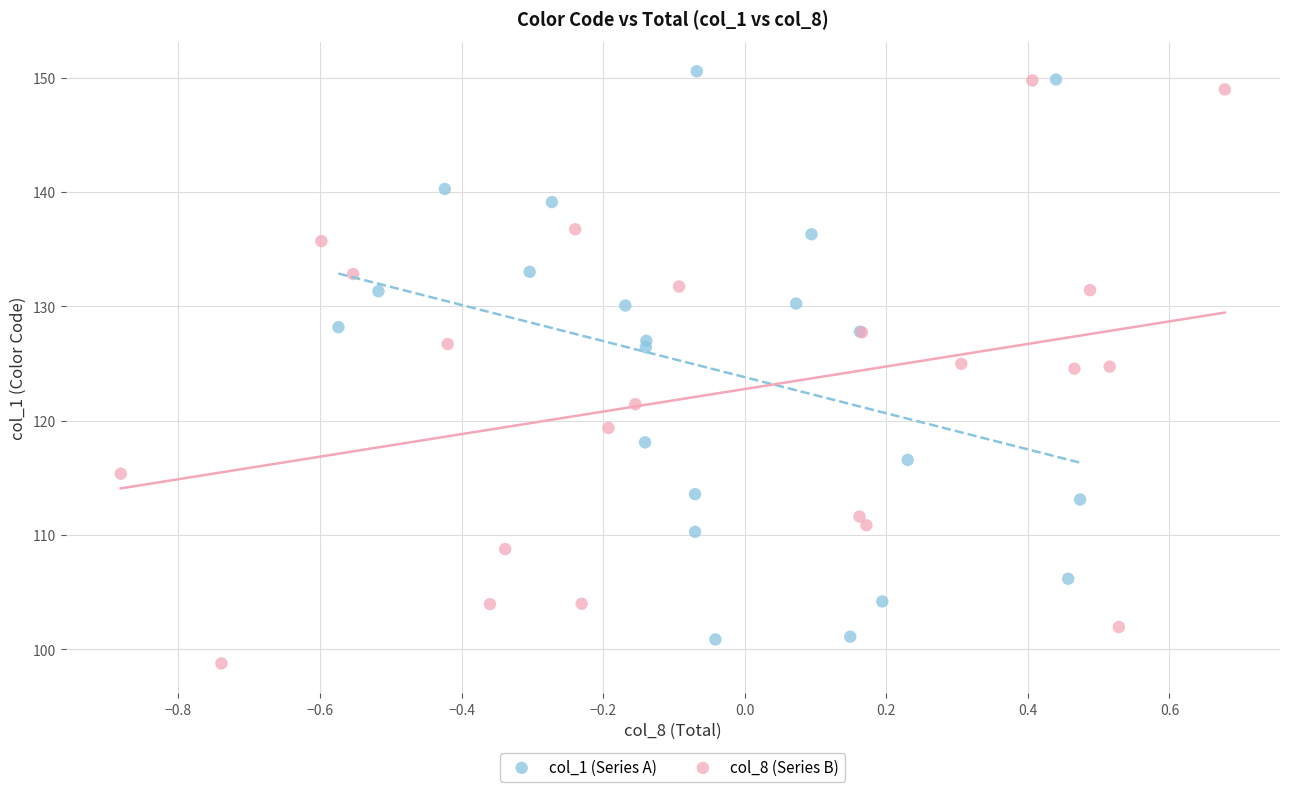

Which series has the widest spread of Y values?

col_8 (Series B)